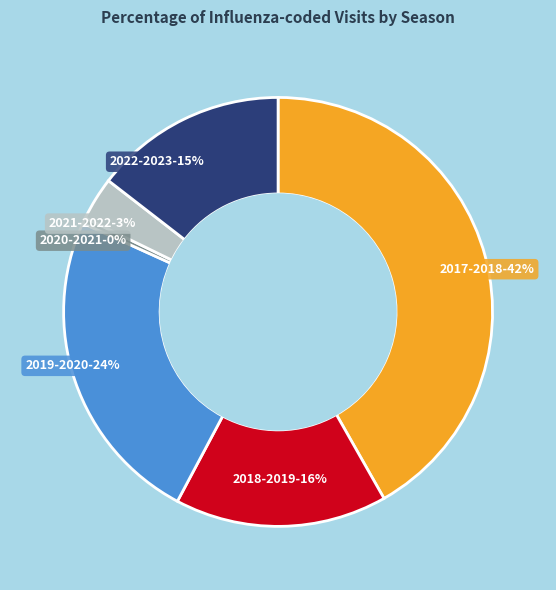

How many segments does this pie chart have?

6